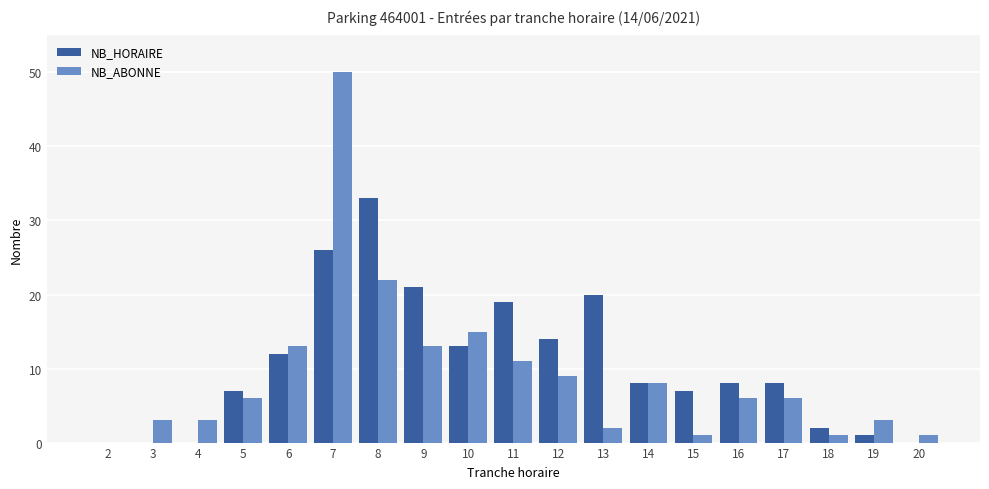

Is the value of NB_HORAIRE at 16 greater than the value of NB_ABONNE at 9?

No